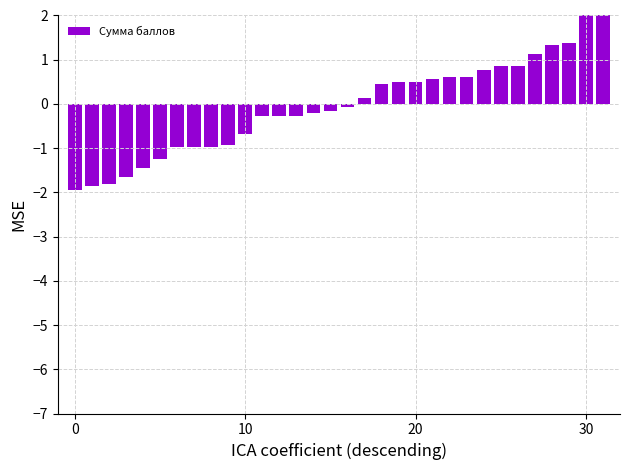

How many bars are there in total?

32